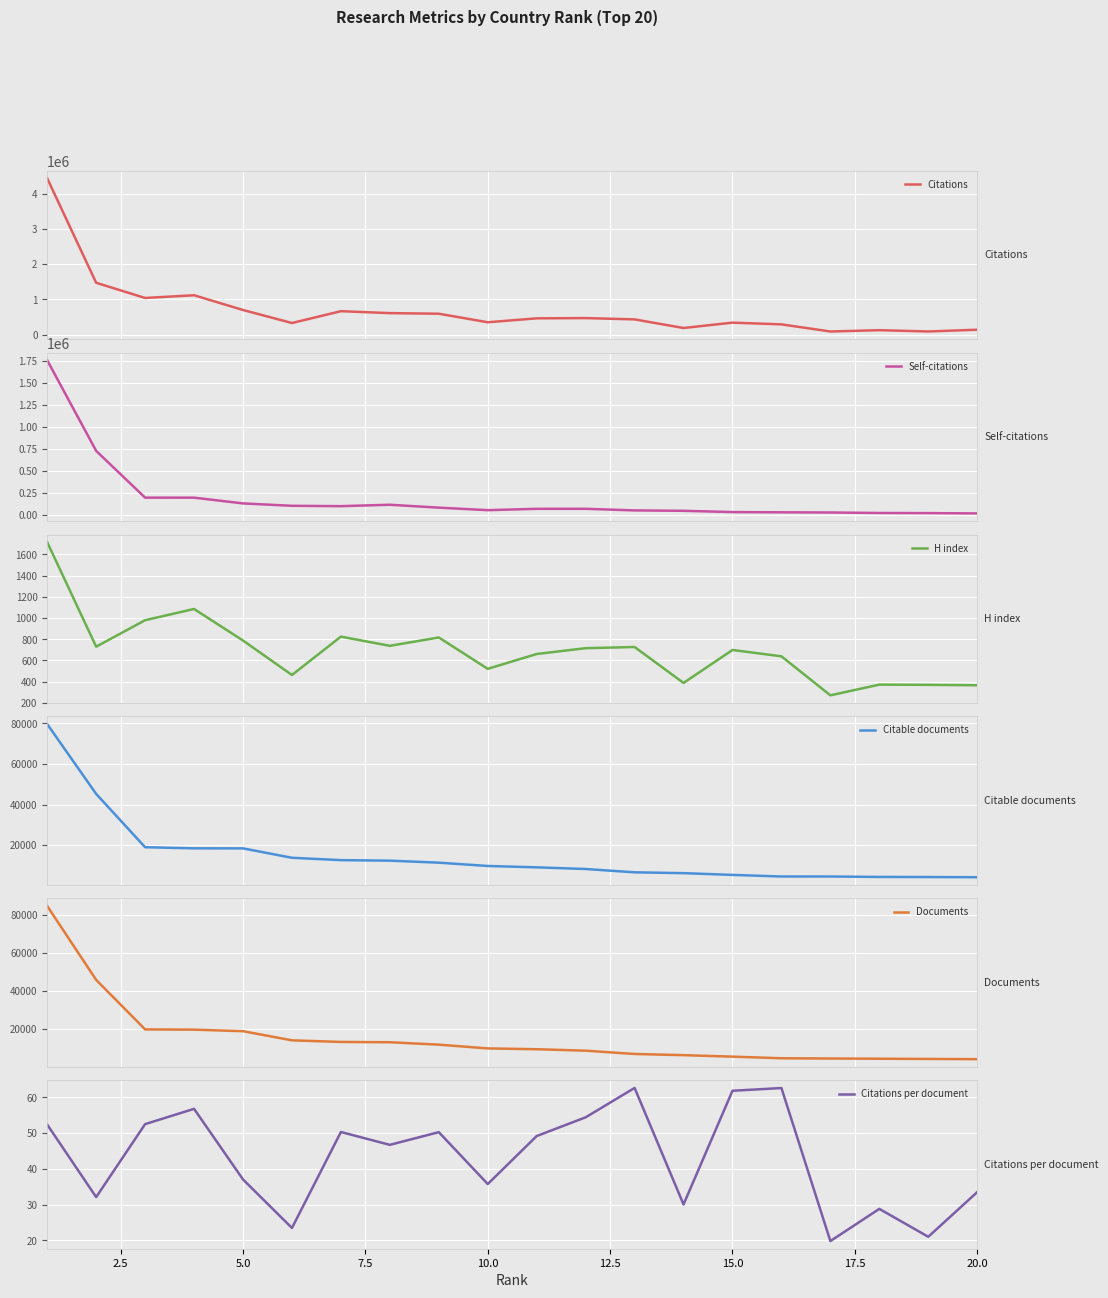

Does the chart display data point markers on the line(s)?

No